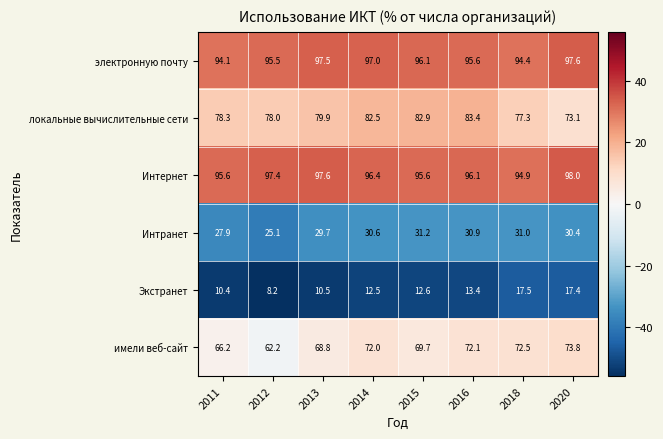

Which series has the widest spread of values?

имели веб-сайт